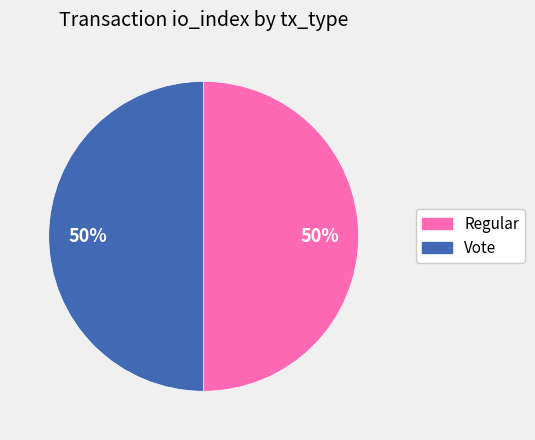

To the nearest percent, what is the average slice percentage?

50%